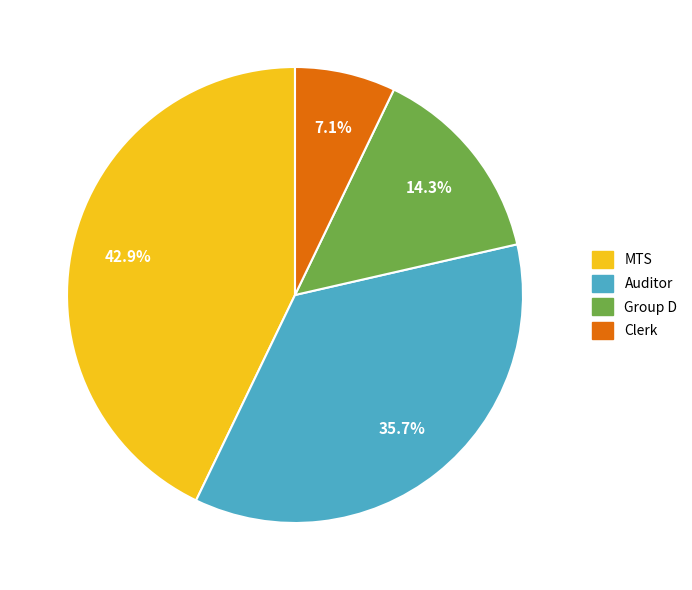

To the nearest percent, what is the difference between the largest and smallest slice percentages?

36%